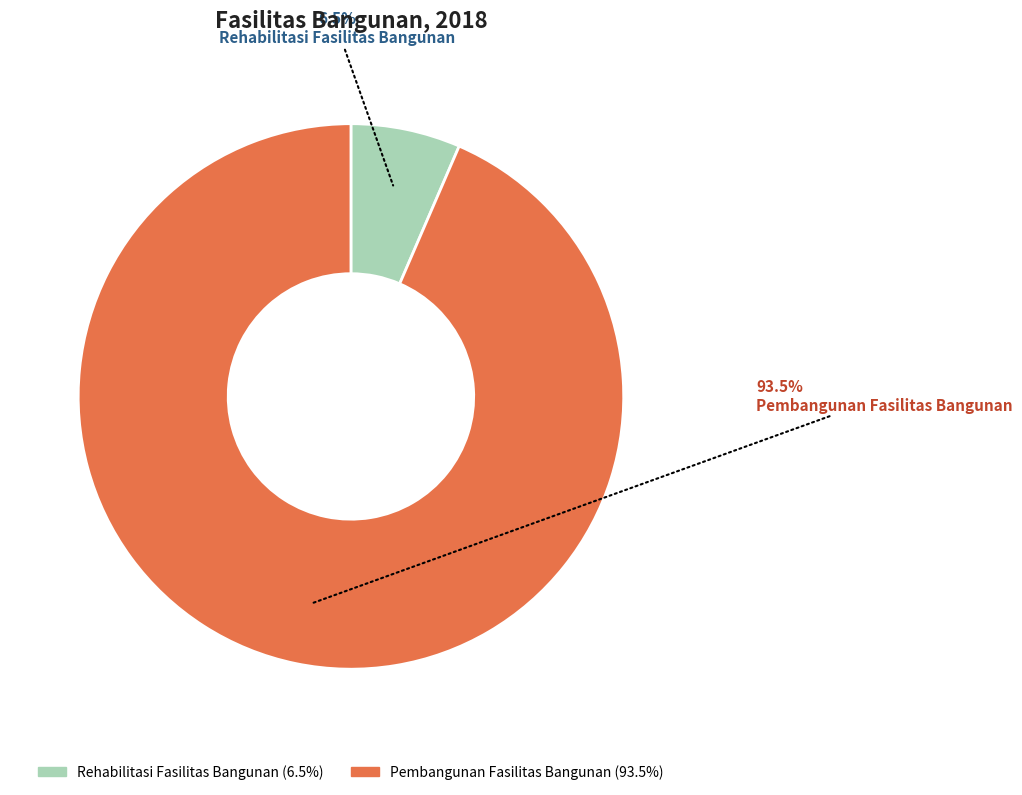

What is the ratio of the value at Rehabilitasi Fasilitas Bangunan to the value at Pembangunan Fasilitas Bangunan?

0.1